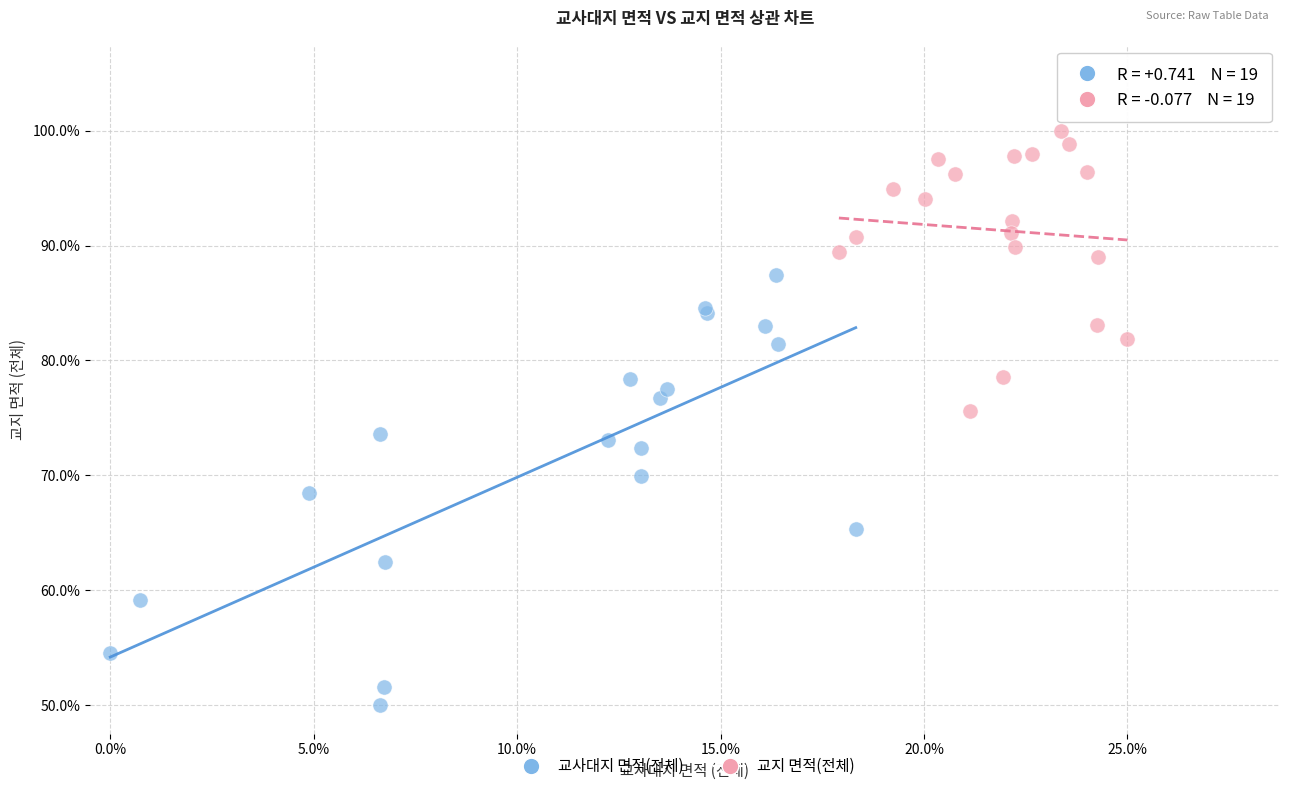

What are all the series names shown in the legend?

교사대지 면적(전체), 교지 면적(전체)